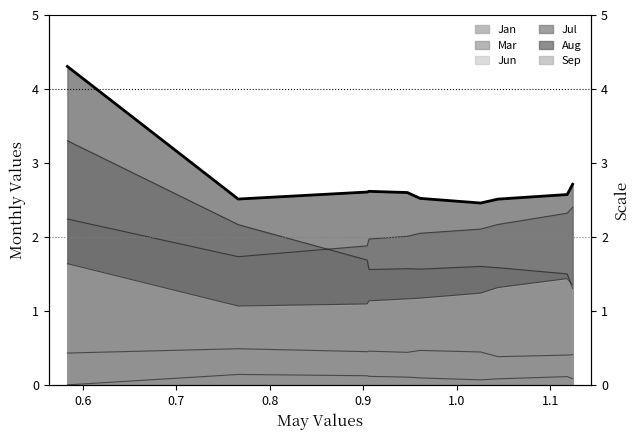

List the series in order of their peak value, highest first.

Aug, Jul, Mar, Sep, Jun, Jan